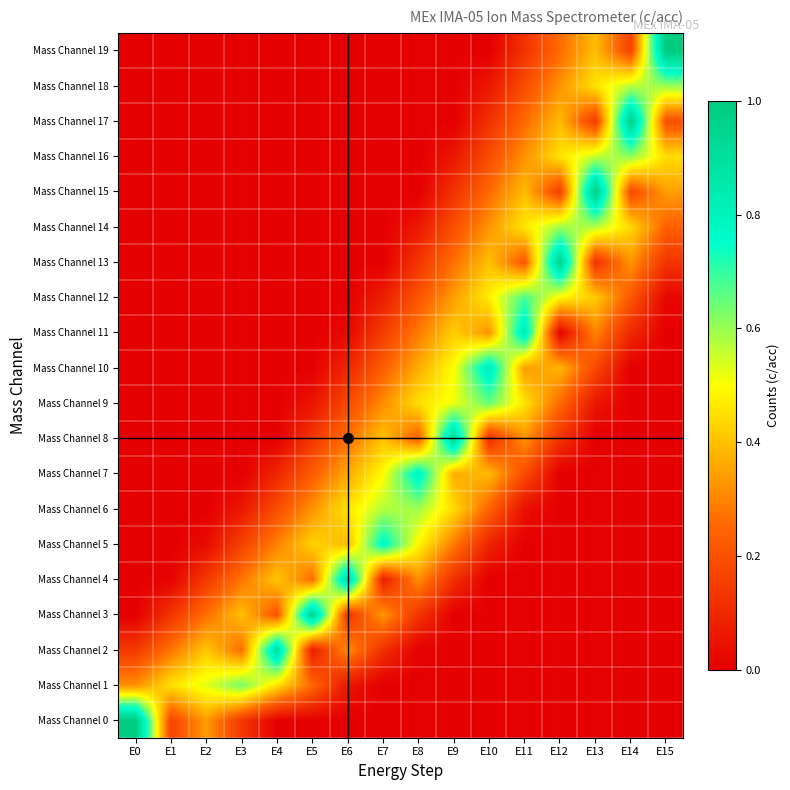

What is the total value across all series at E9?

4.6